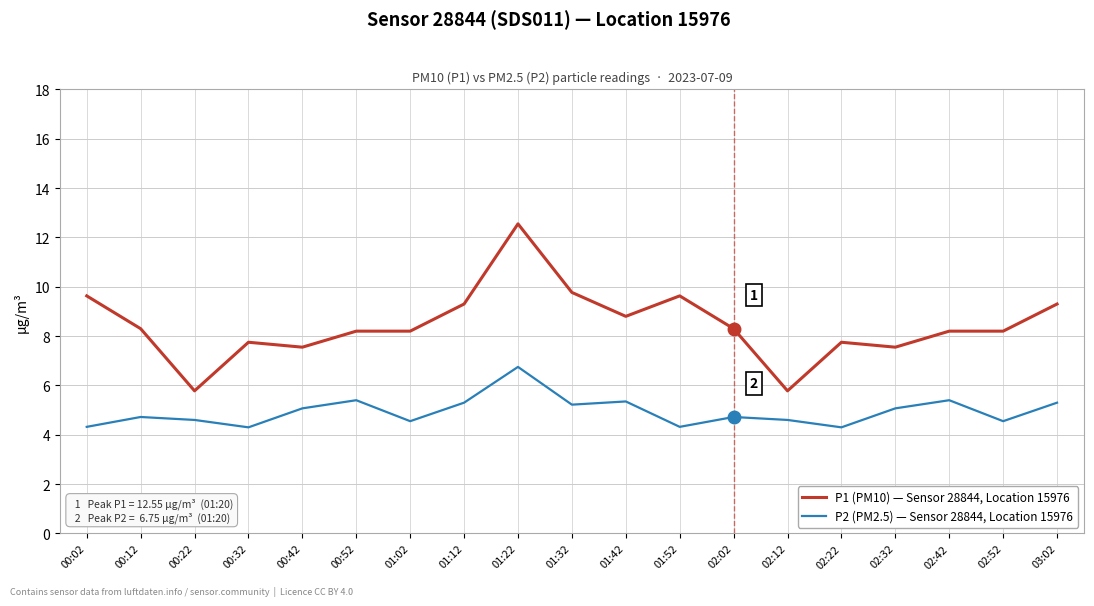

Which series changed the most between 01:22 and 01:32?

P1 (PM10) — Sensor 28844, Location 15976